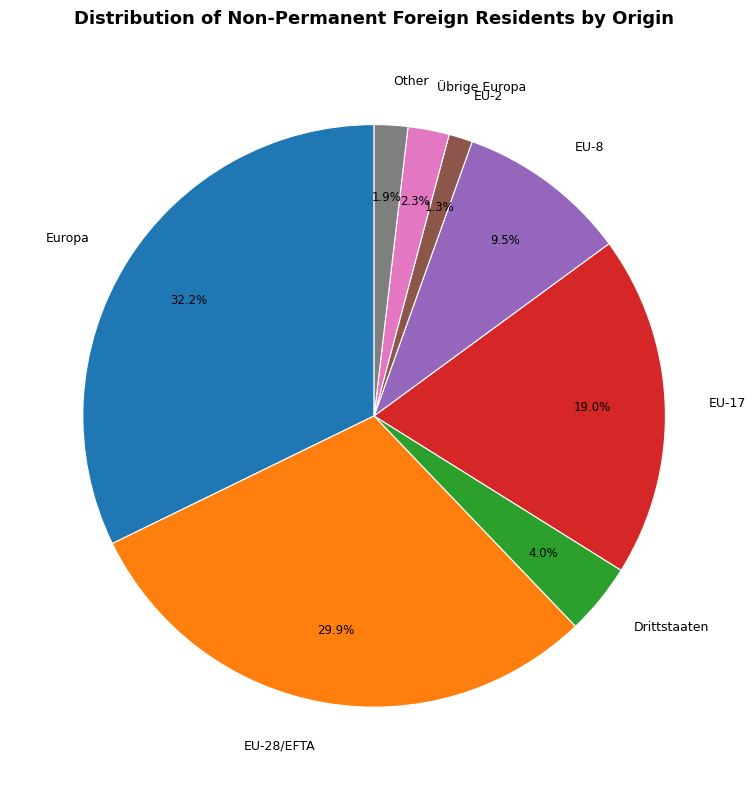

How much of the chart is everything except Drittstaaten?

96.0%